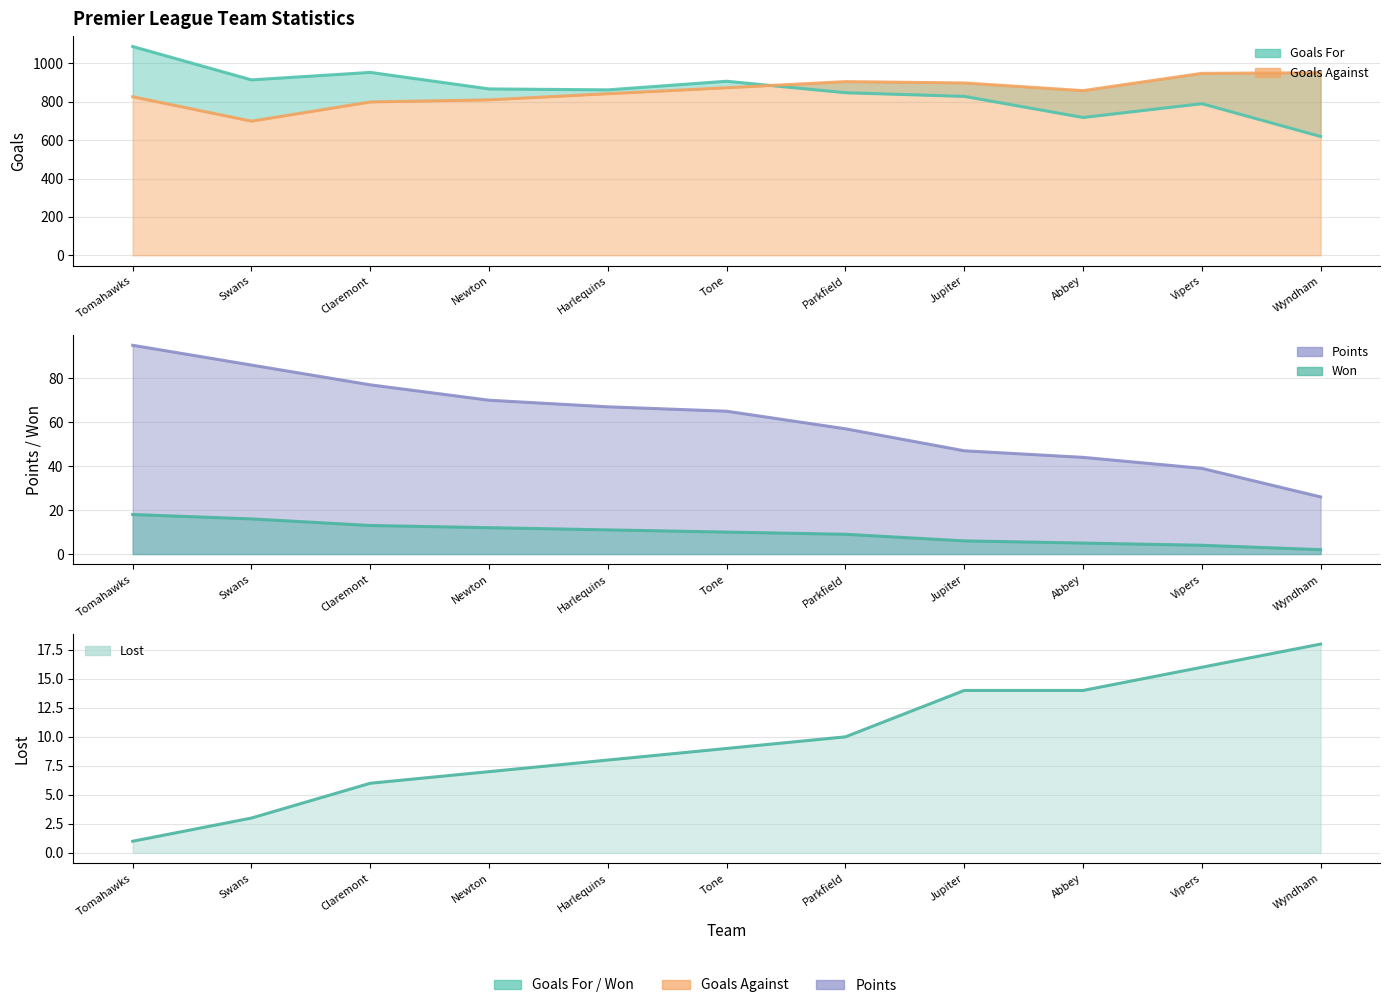

Which label corresponds to the largest value in the chart?

Wyndham